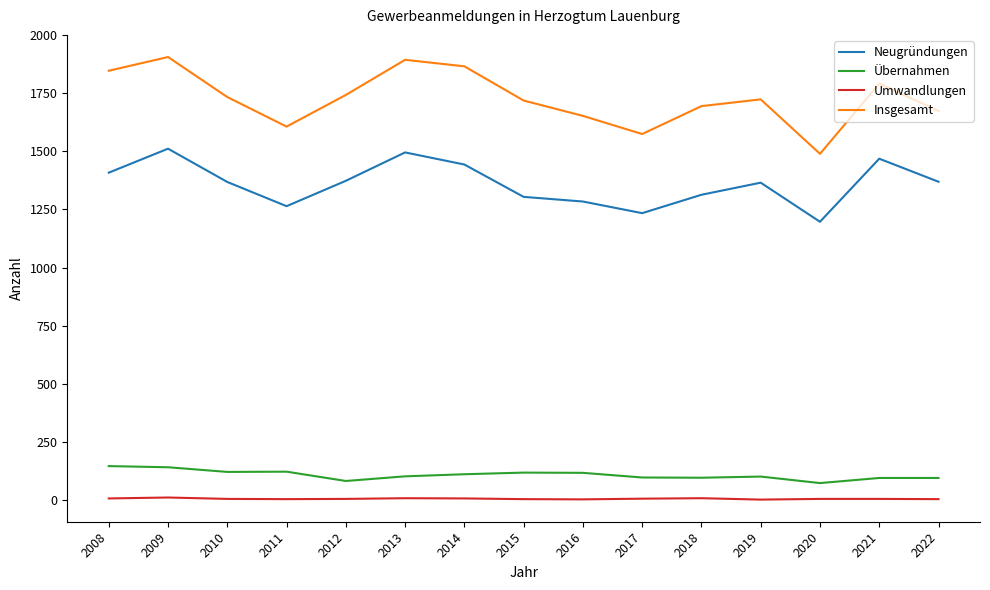

At 2013, list the series in order from smallest to largest.

Umwandlungen, Übernahmen, Neugründungen, Insgesamt